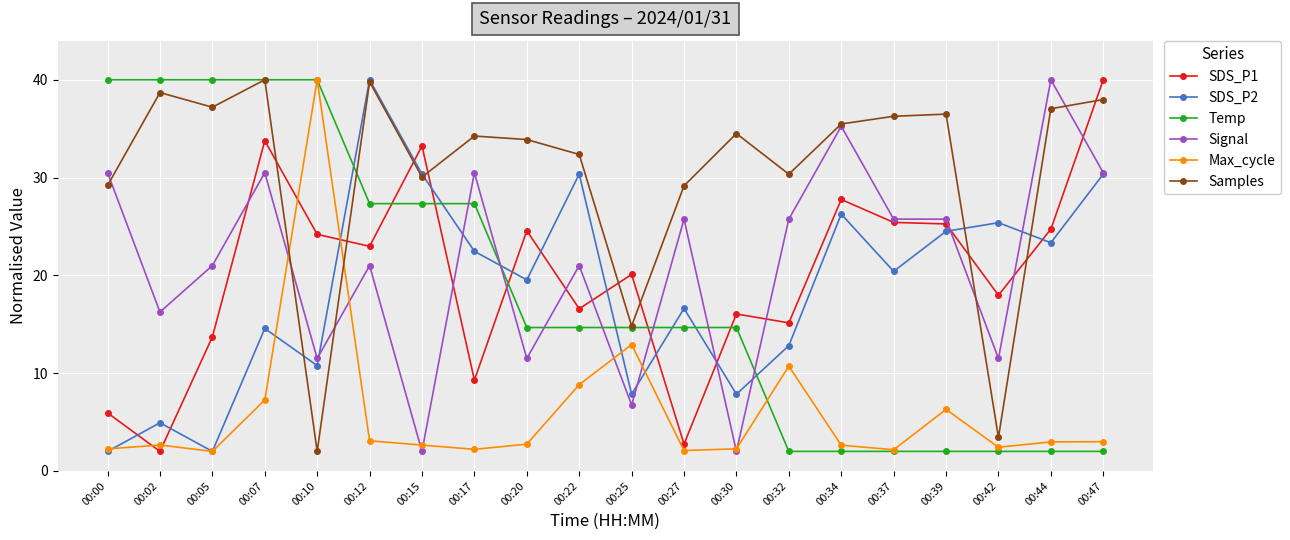

The value of Samples at 00:20 is 33.9. True or false?

True